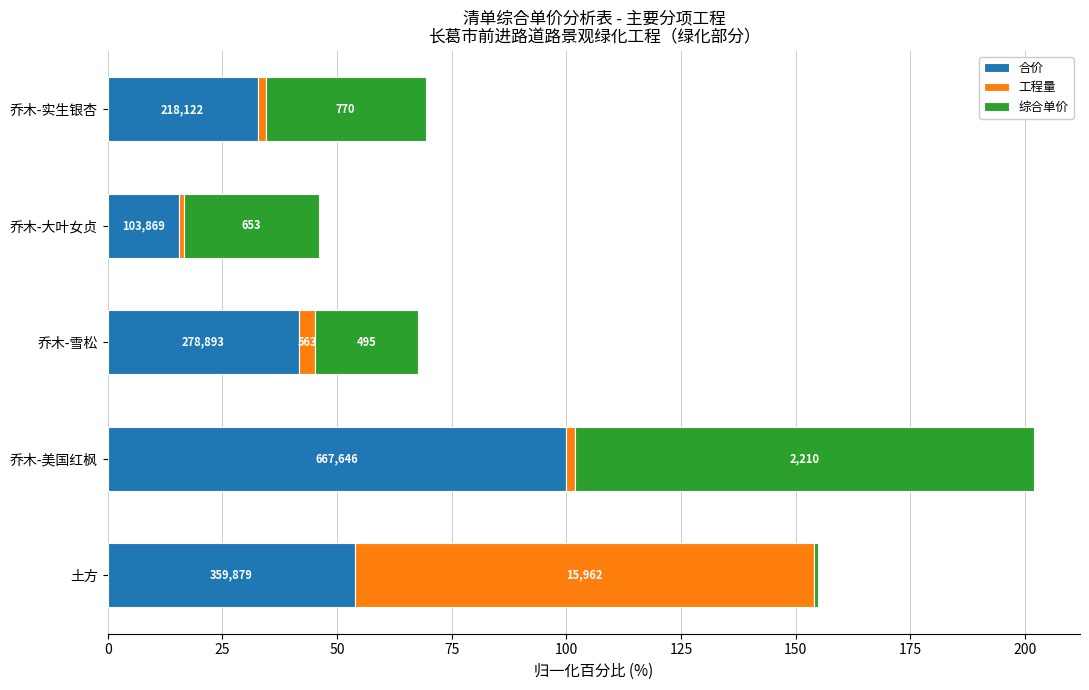

What are all the series names shown in the legend?

合价, 工程量, 综合单价